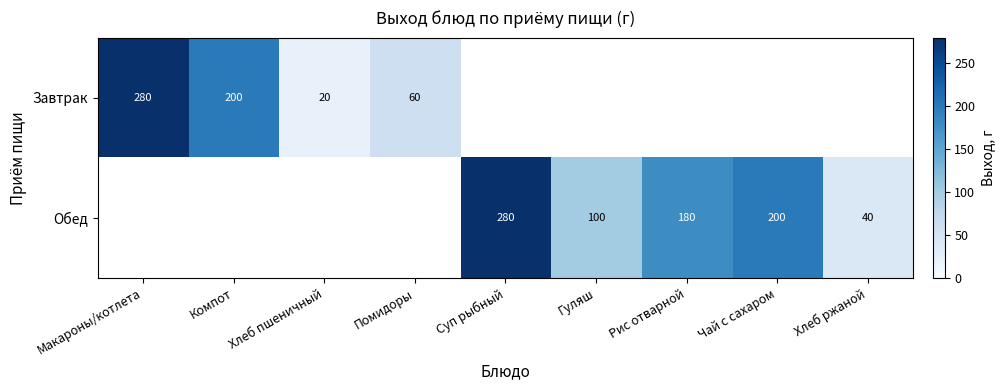

The value of Завтрак at Макароны/котлета is 280. True or false?

True